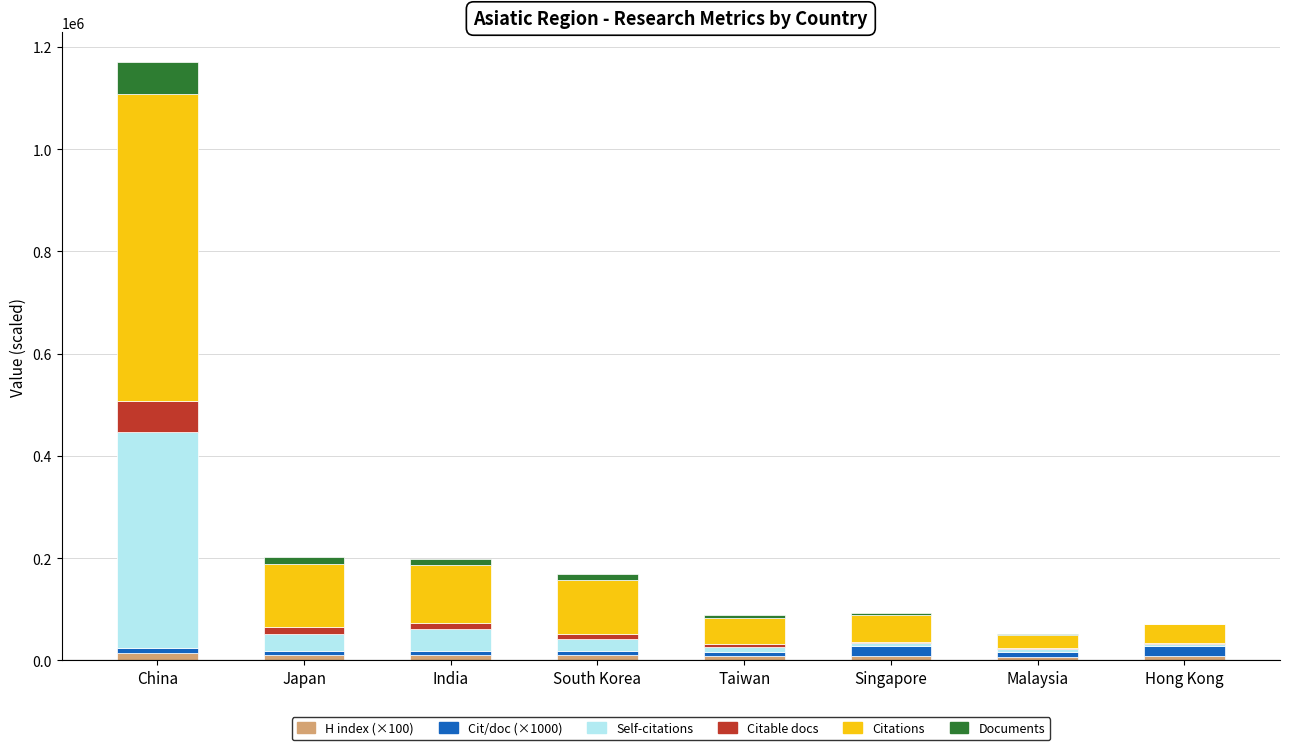

At which category is the sum across all series the highest?

China